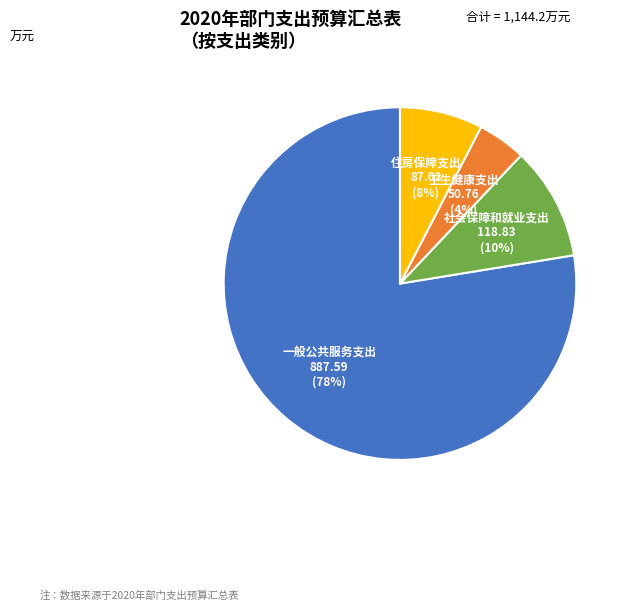

To the nearest percent, what percentage of the pie is 社会保障和就业支出?

10%